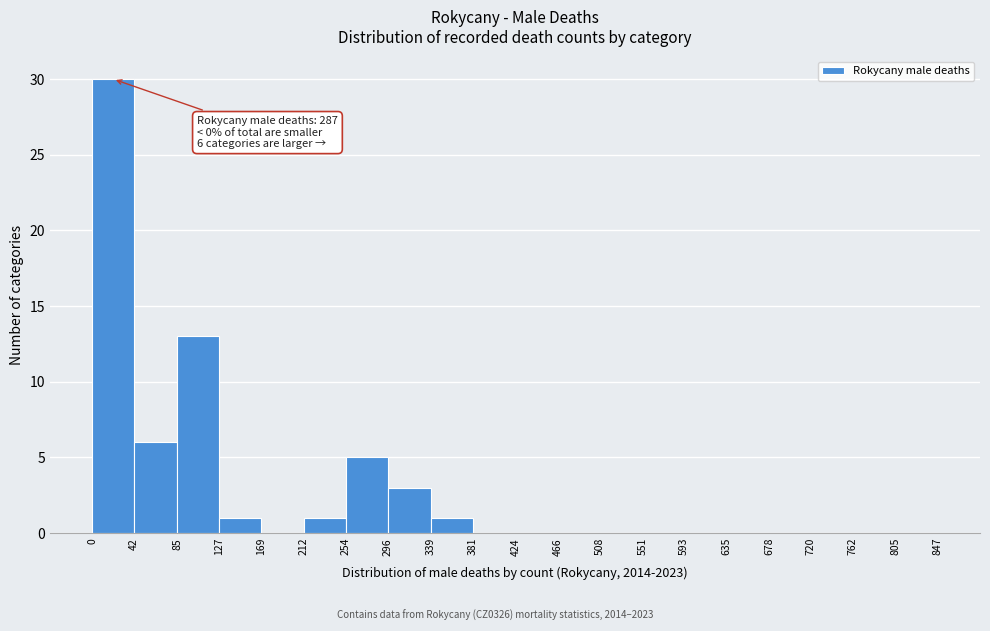

Which range on the x-axis has the tallest bar?

0 to 42